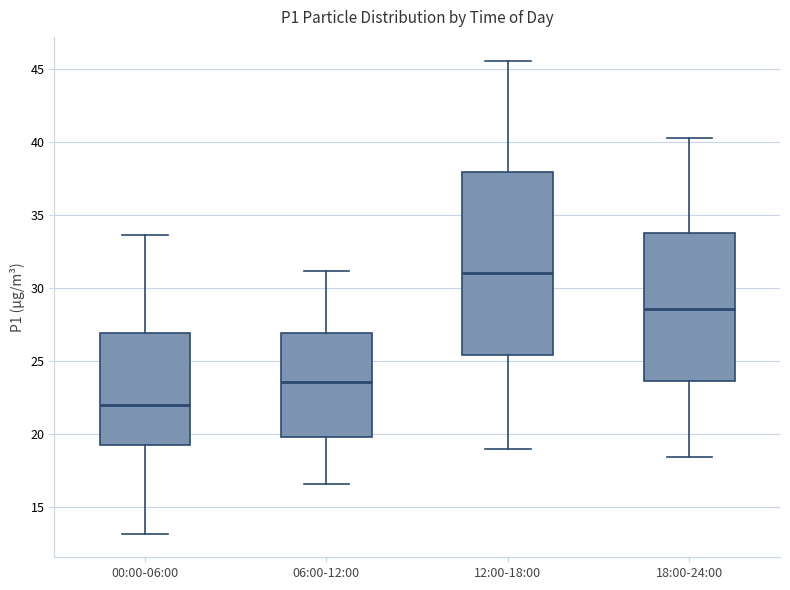

Reading left to right, read every box against the y-axis: the position of its median line, the range the box covers, and the ends of its whiskers. The values are not printed on the chart, so give them approximately, as read against the axis.

00:00-06:00: median 22.0, box 19.0 to 27.0, whiskers 13.0 to 33.5
06:00-12:00: median 23.5, box 20.0 to 27.0, whiskers 16.5 to 31.0
12:00-18:00: median 31.0, box 25.5 to 38.0, whiskers 19.0 to 45.5
18:00-24:00: median 28.5, box 23.5 to 34.0, whiskers 18.5 to 40.5